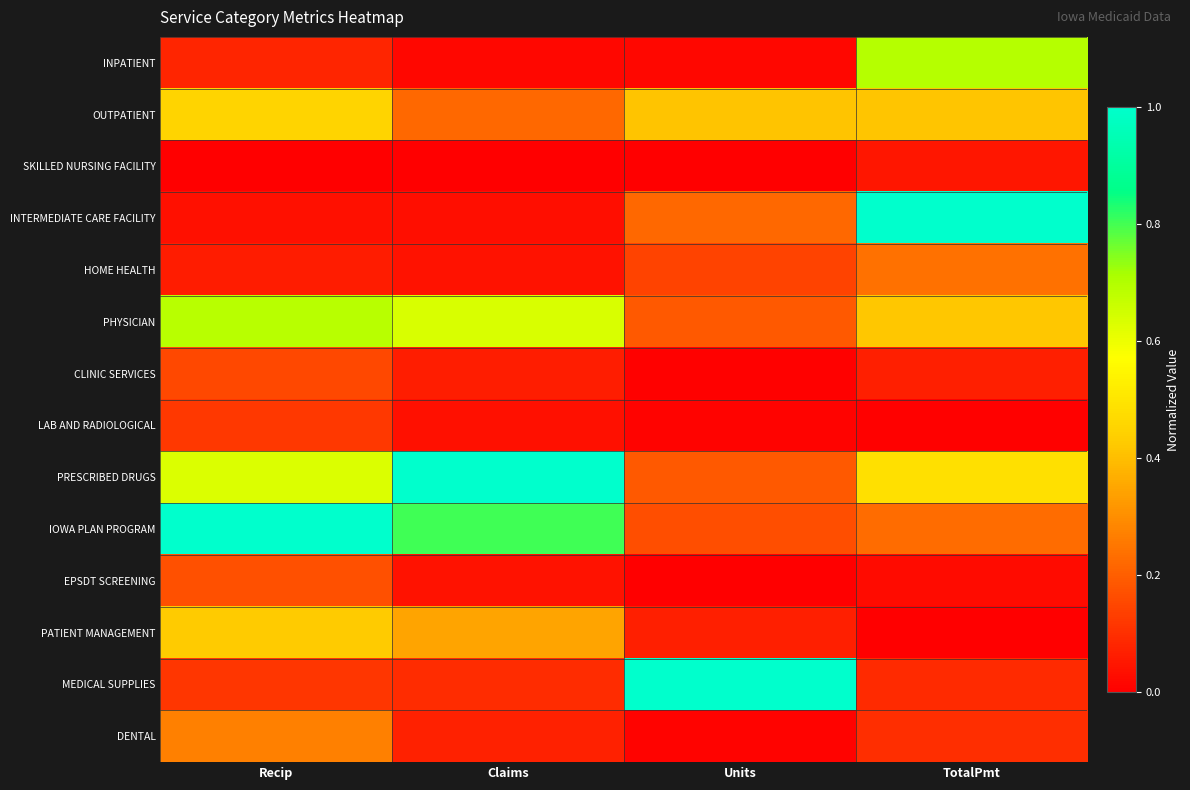

What is the spread (max minus min) of values at Recip?

1.0